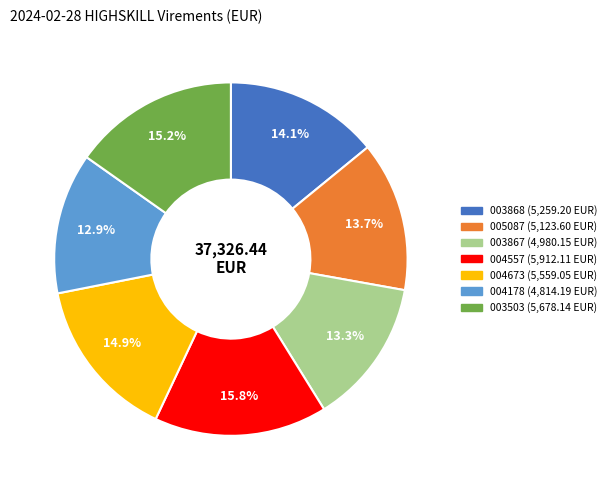

Does any single category account for the majority?

No